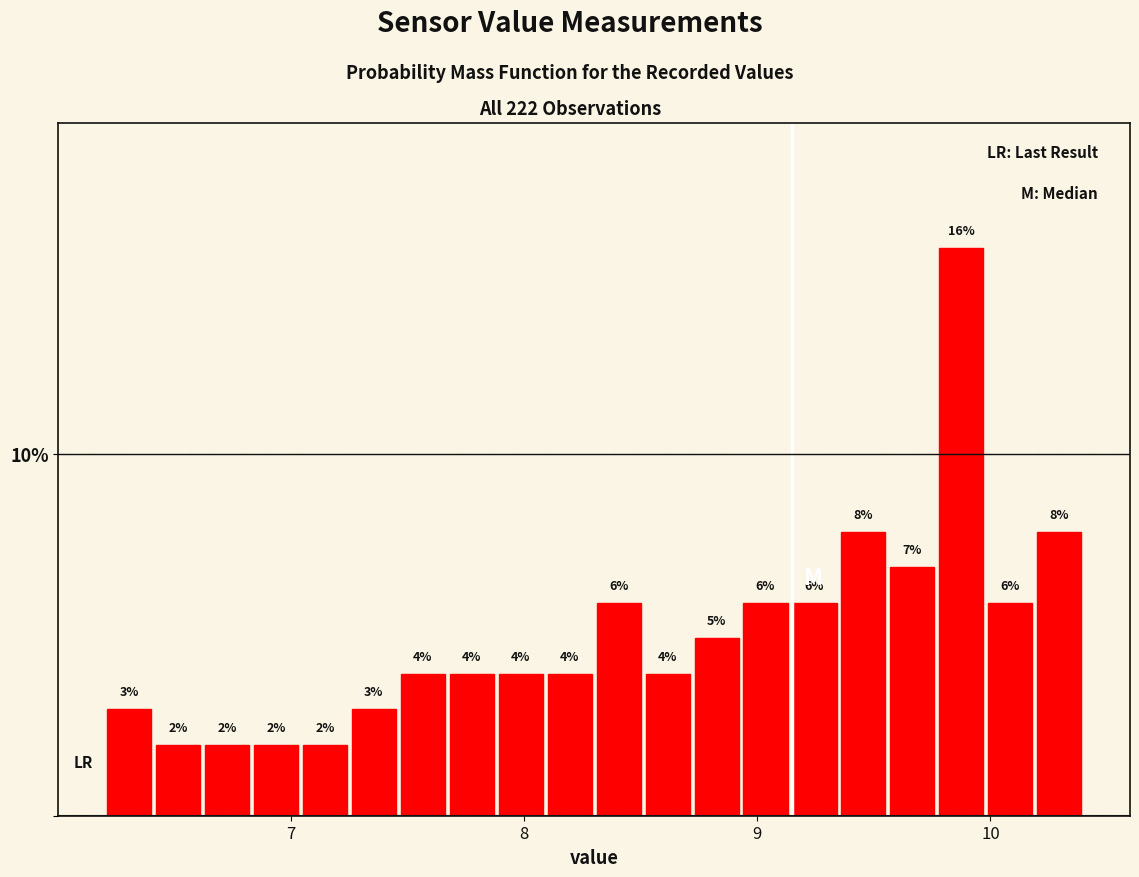

Read against the x-axis, roughly where is the centre of the tallest bar?

9.9